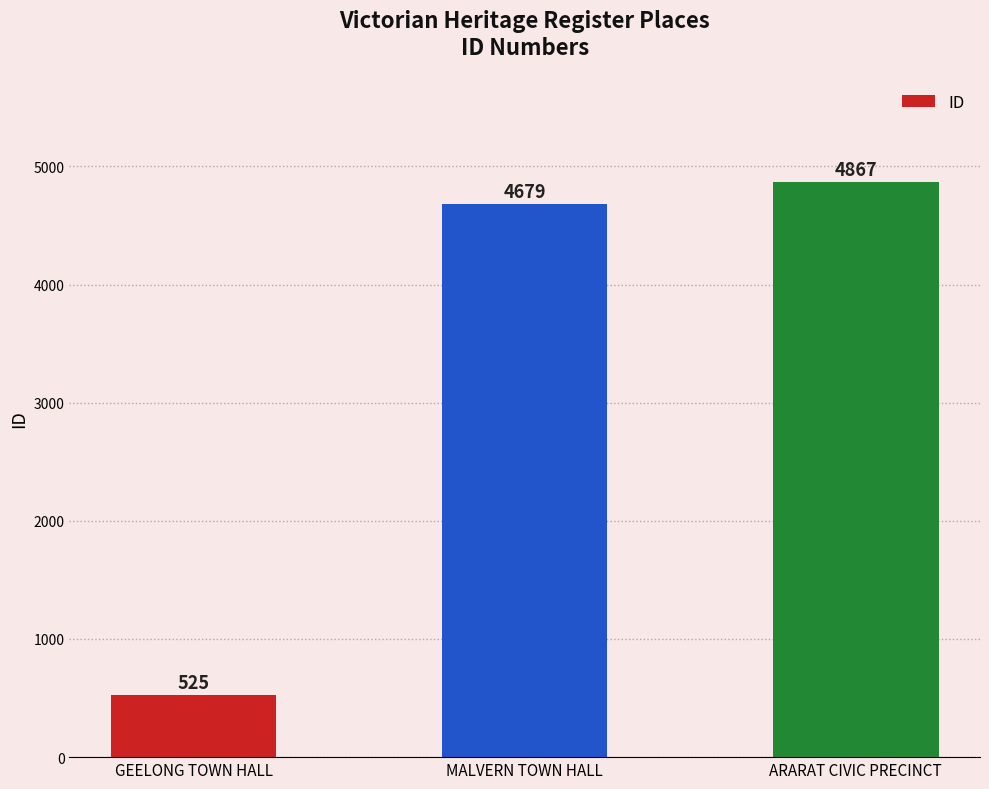

What is the sum of the values at ARARAT CIVIC PRECINCT and GEELONG TOWN HALL?

5392